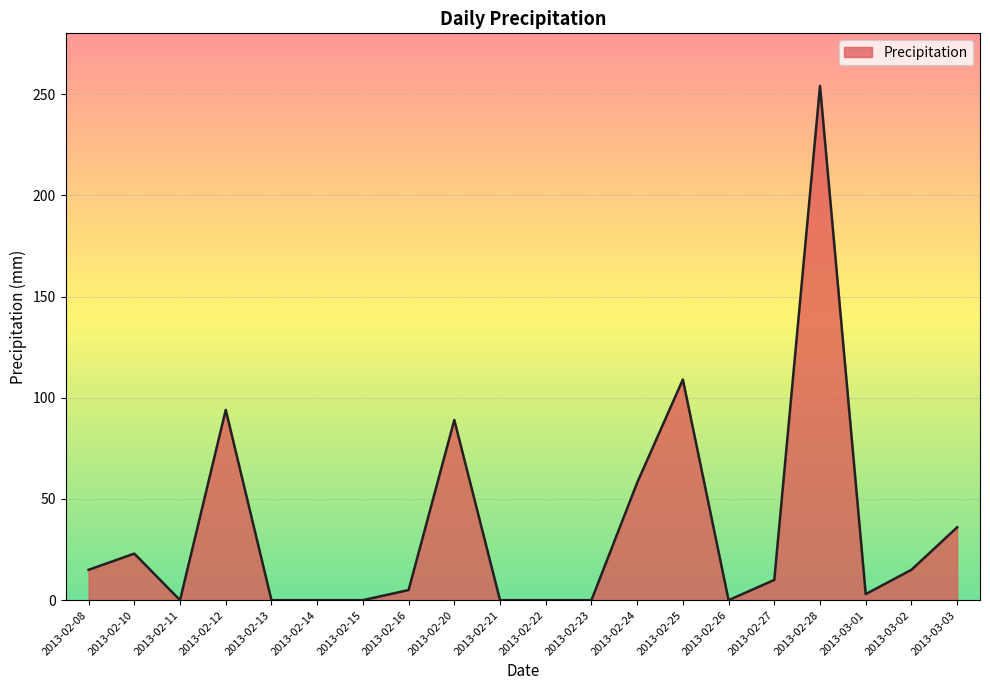

The value at 2013-02-25 is 36. True or false?

False